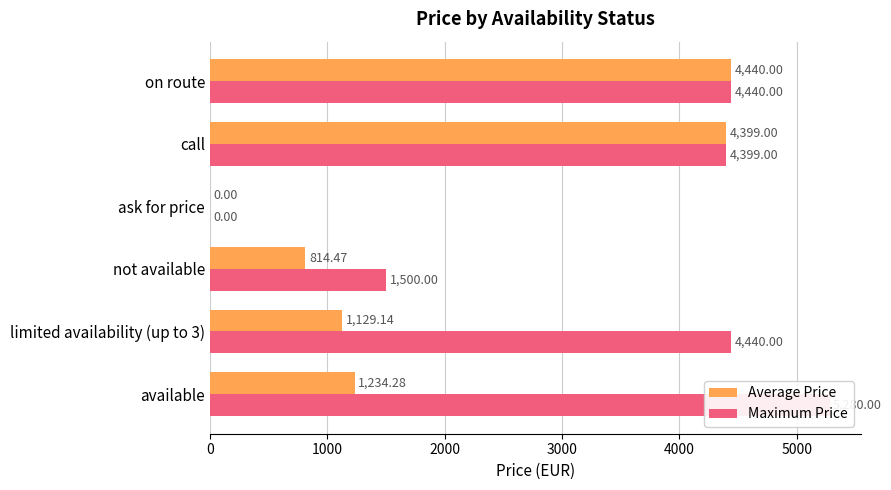

What is the difference between the maximum and minimum values in the Maximum Price series?

5280.0